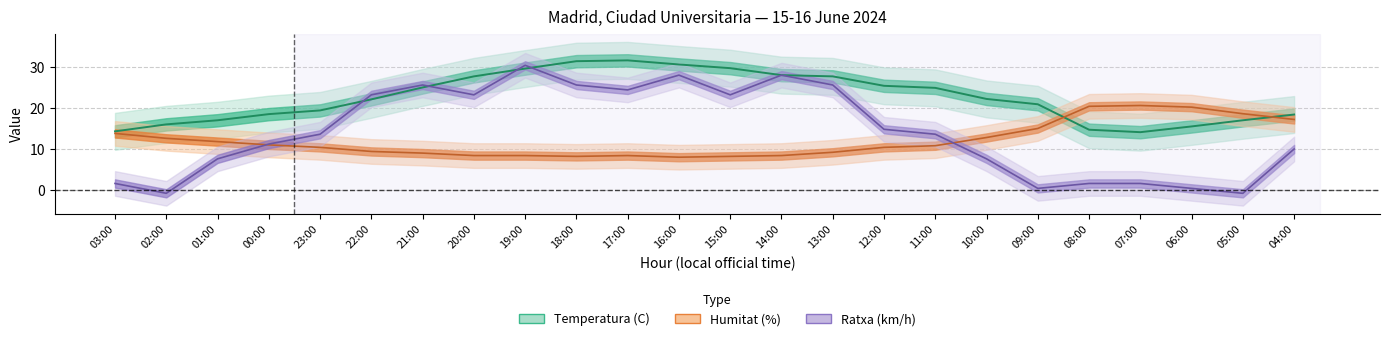

Rank the series by their average value, from highest to lowest.

Temperatura (C), Ratxa (km/h), Humitat (%)